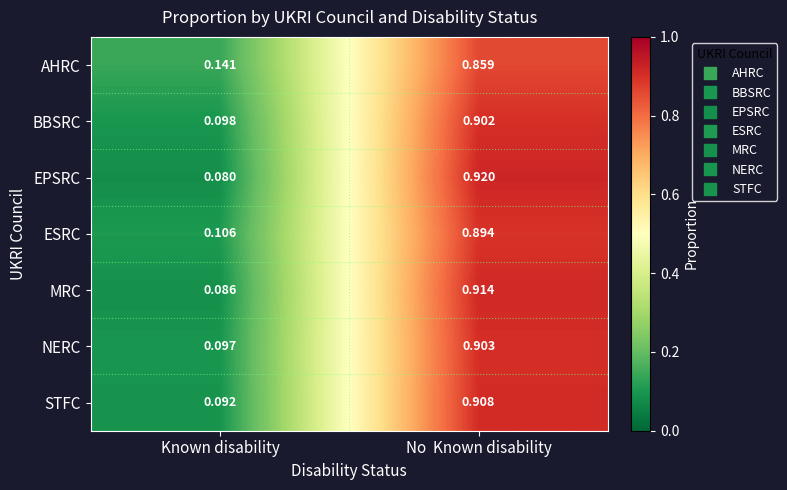

Between Known disability and No  Known disability, which series saw the biggest shift?

EPSRC